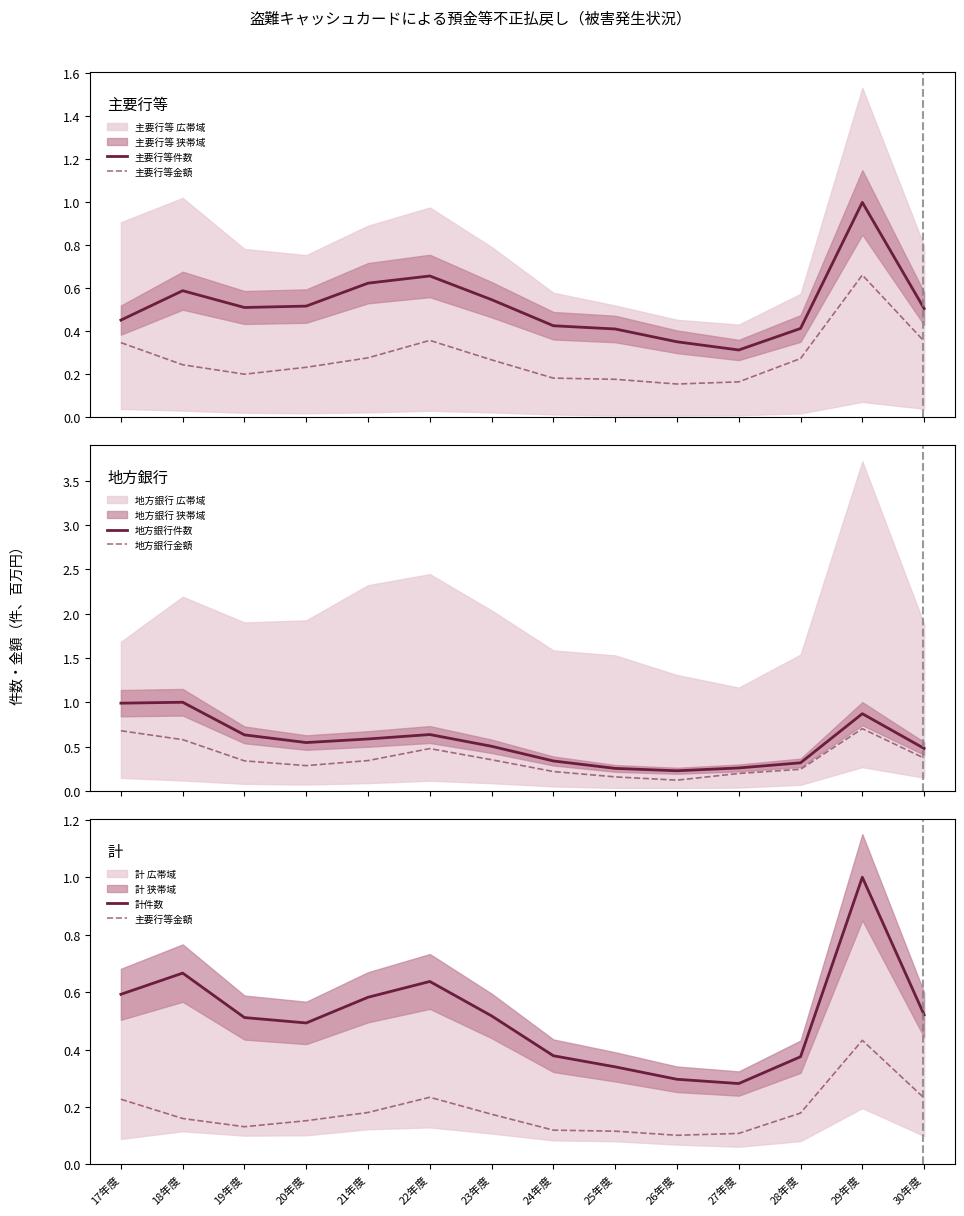

What is the value of the 計件数 point at the 5th from the left?

0.6